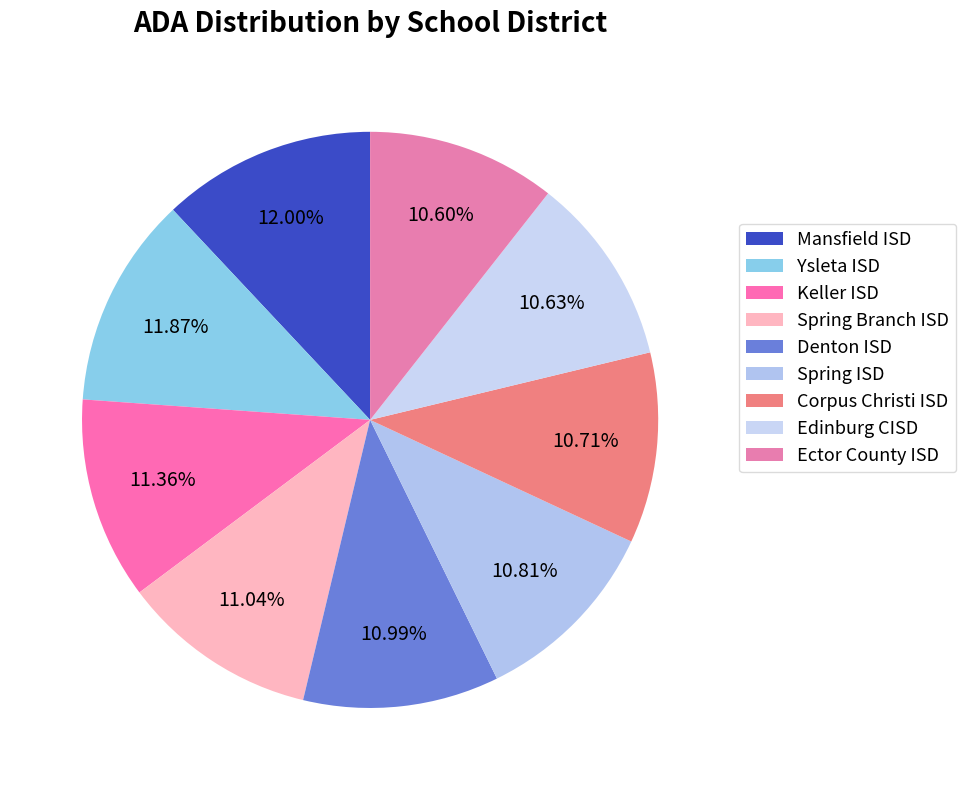

Is it true that Corpus Christi ISD is 11% of the pie?

True